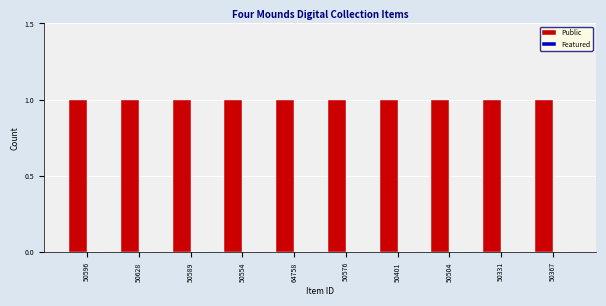

List the series in order of their overall mean, lowest first.

Featured, Public